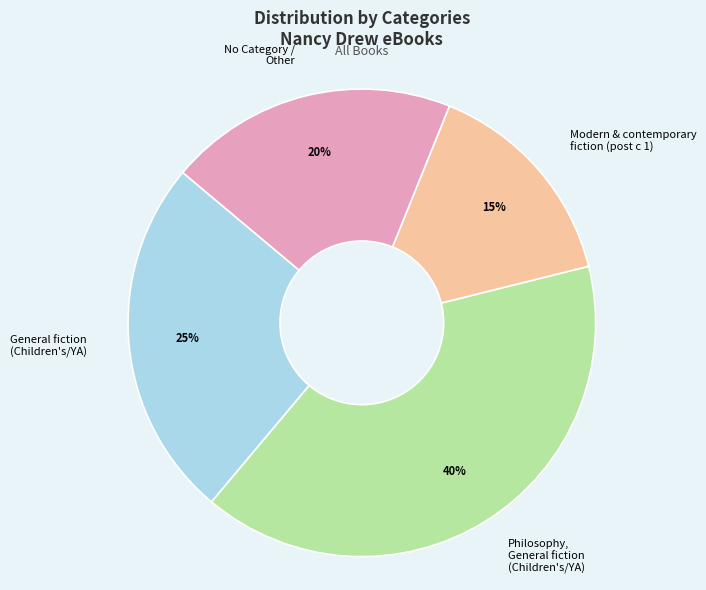

Which has a higher value, Philosophy, General fiction (Children's/YA) or General fiction (Children's/YA)?

Philosophy, General fiction (Children's/YA)